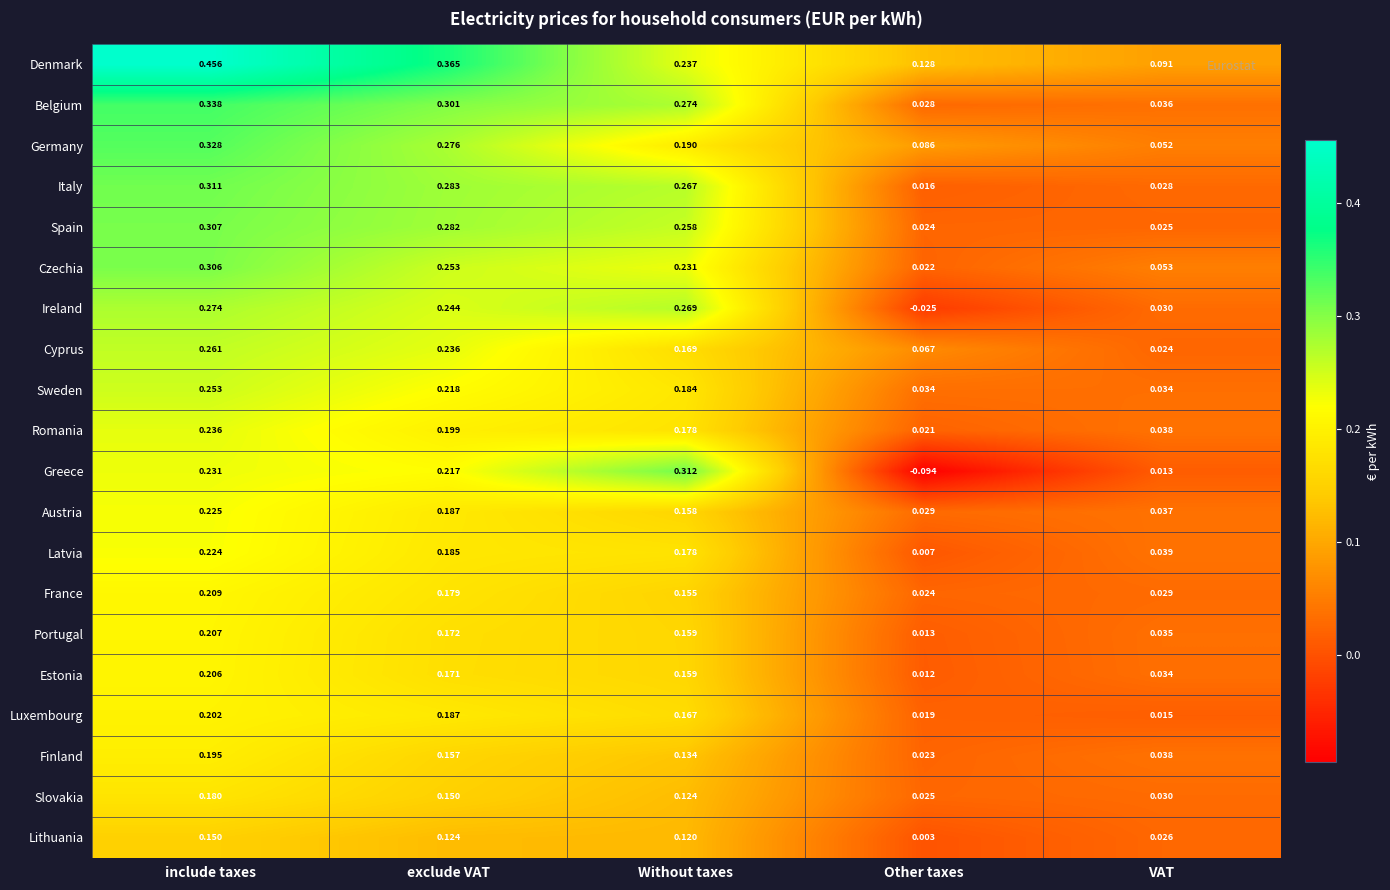

Which series has the widest spread of values?

Greece